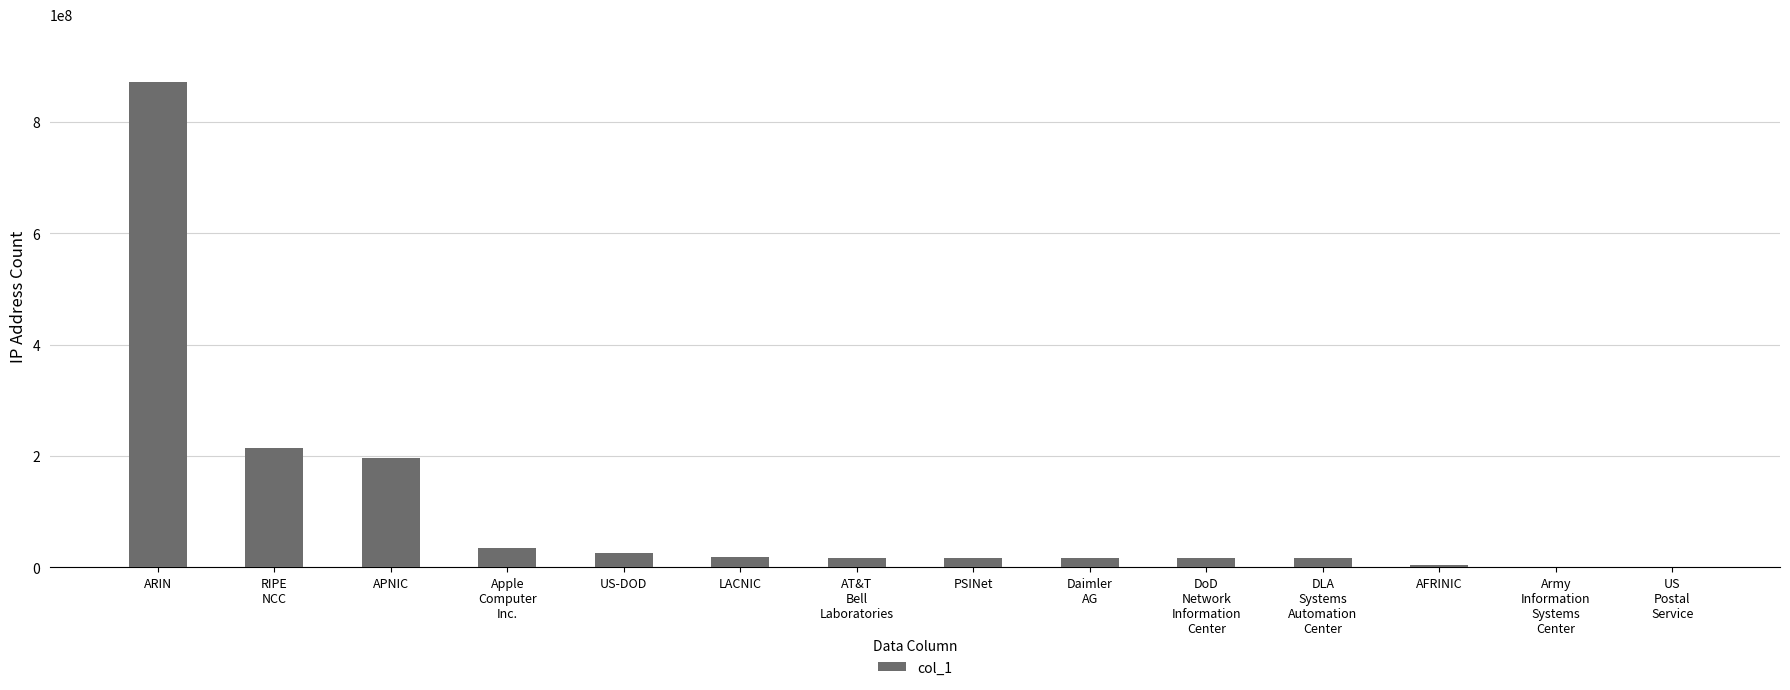

What is the change in value from RIPE
NCC to US
Postal
Service?

-215164569